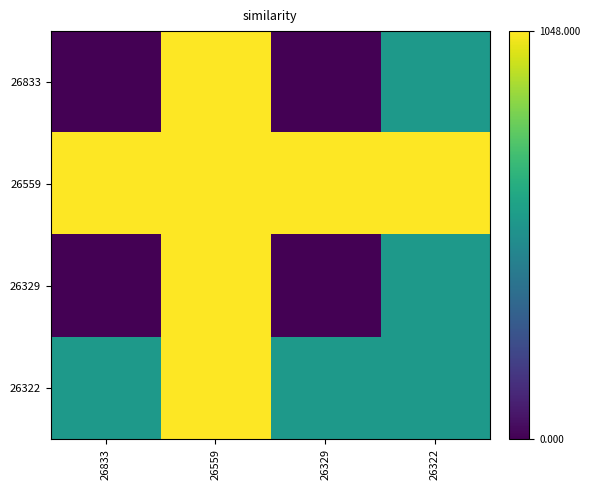

Reading right to left, list all the values displayed in this chart.

26833: 26322=0.5	26329=0.0	26559=1.0	26833=0.0
26559: 26322=1.0	26329=1.0	26559=1.0	26833=1.0
26329: 26322=0.5	26329=0.0	26559=1.0	26833=0.0
26322: 26322=0.5	26329=0.5	26559=1.0	26833=0.5